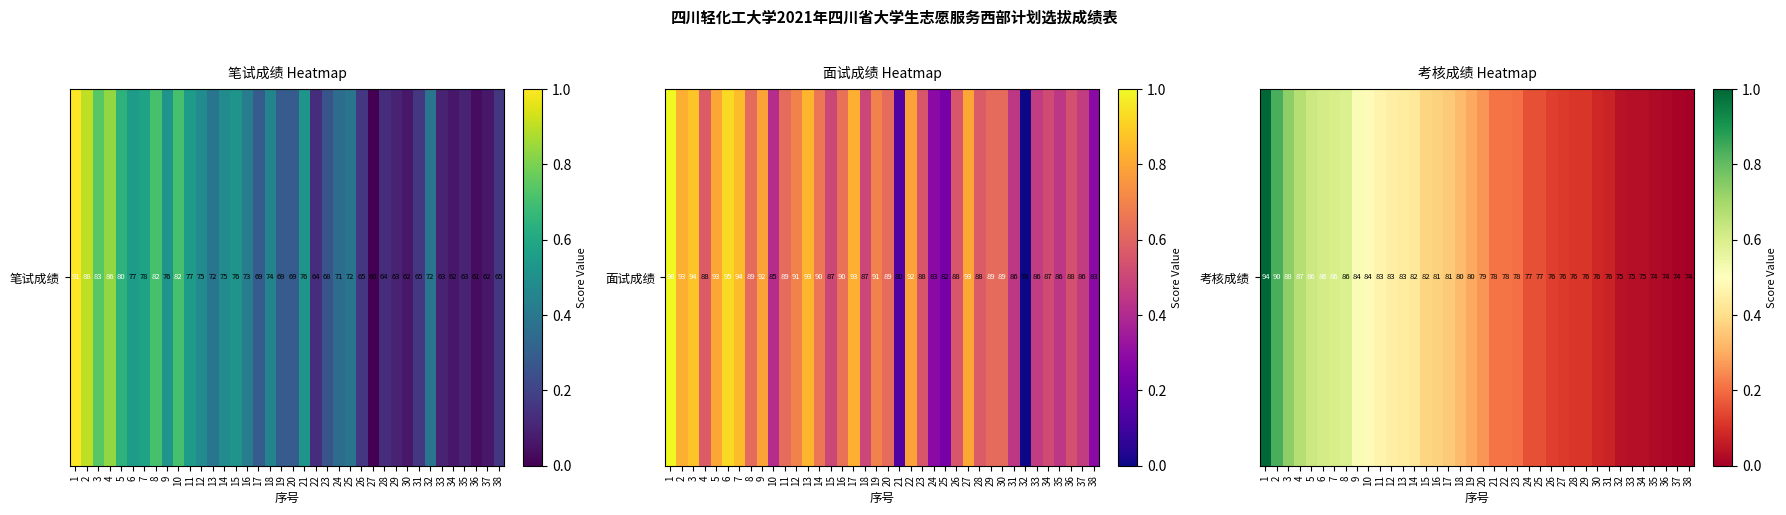

What is the difference between the maximum and minimum values?

1.0